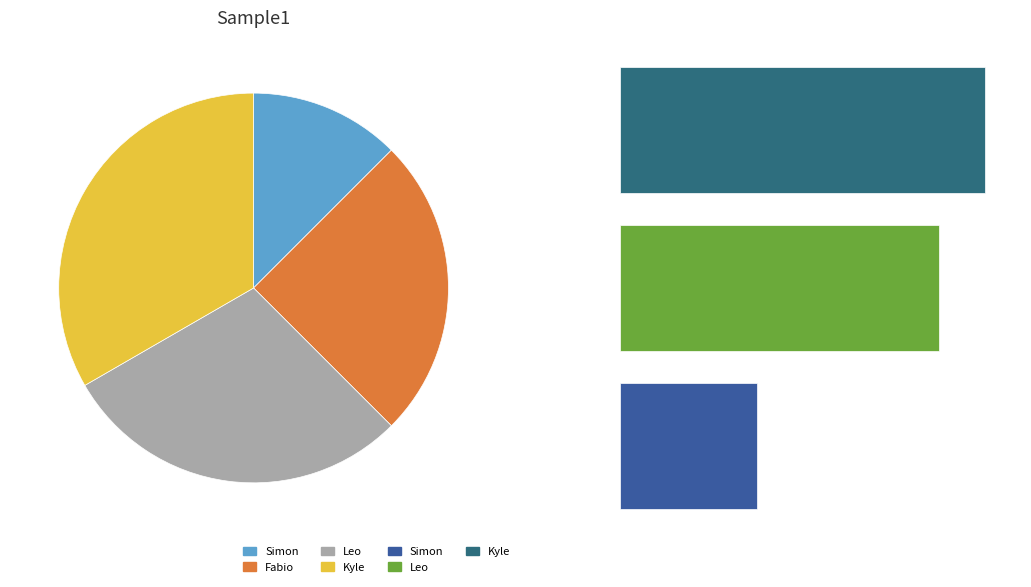

Combined, do Kyle and Simon account for over 50%?

No